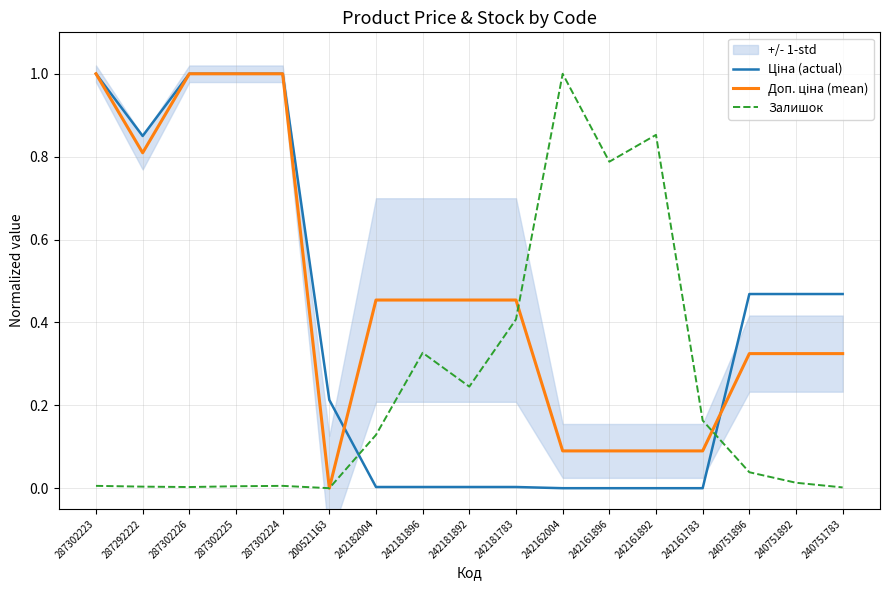

At which category does Залишок reach its first local peak?

287302224